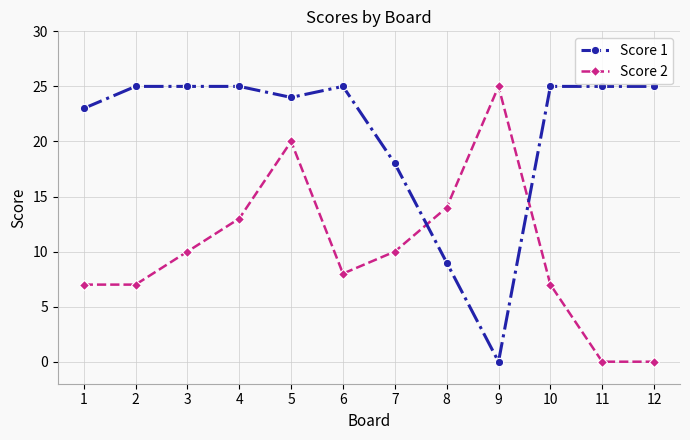

The Score 1 series shows 9 at 3. True or false?

False